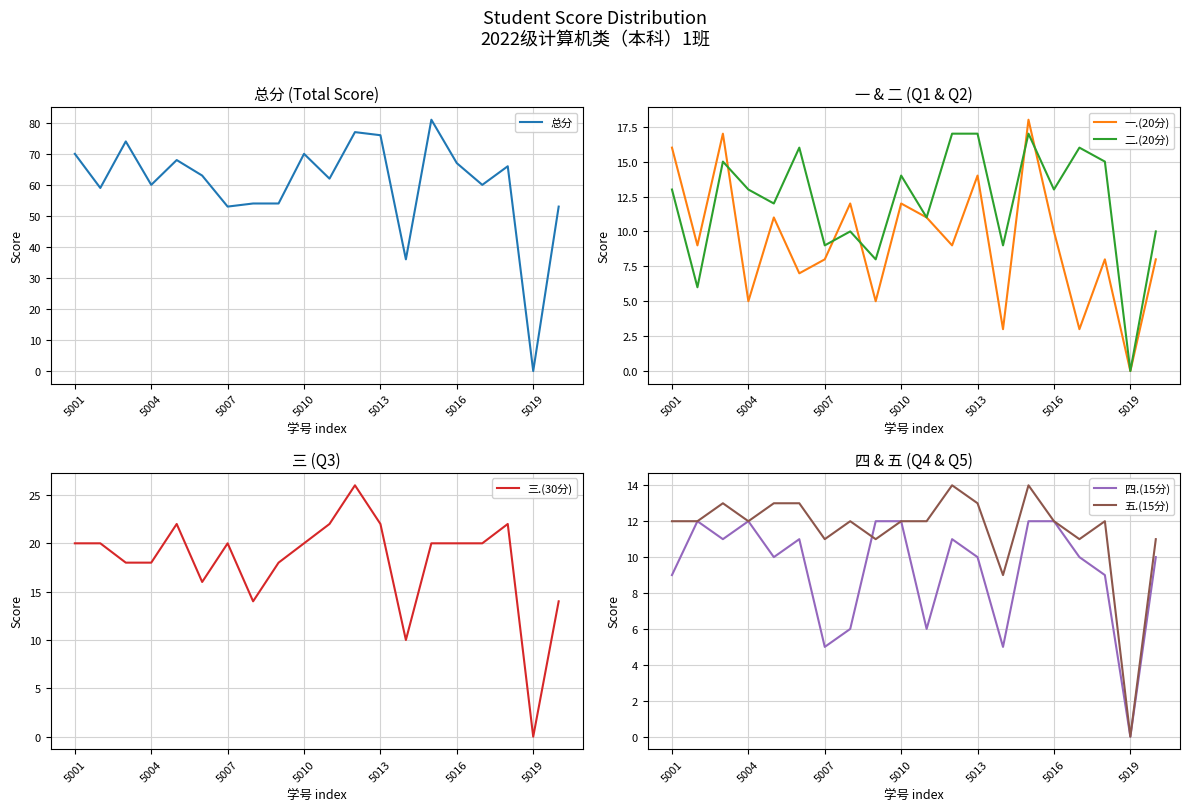

The 总分 series shows 67 at 5016. True or false?

True